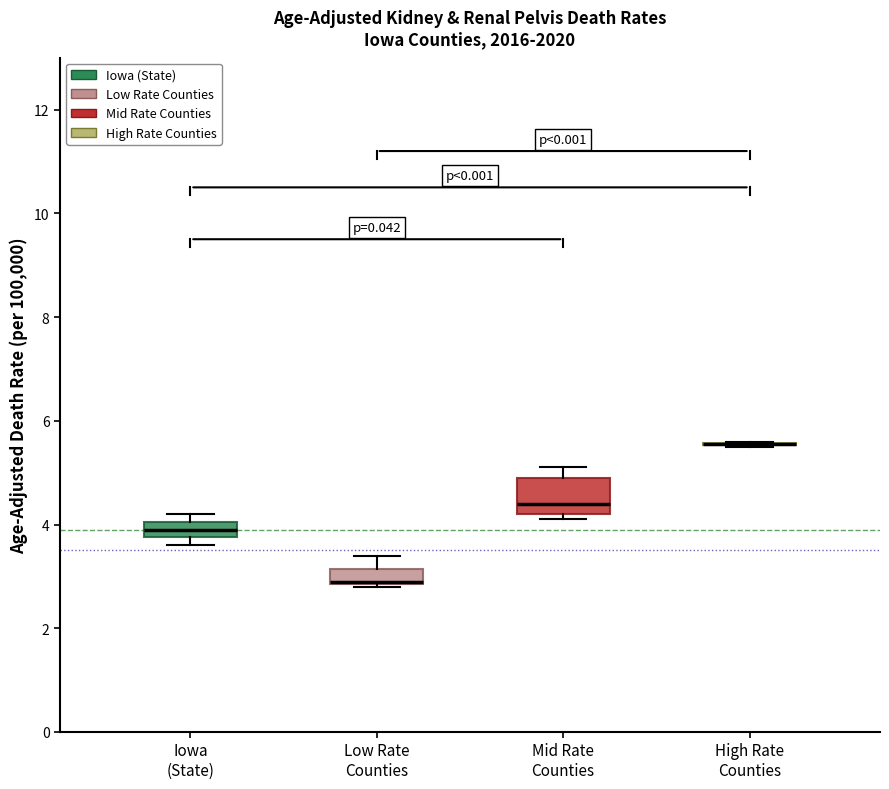

Where is the lower edge of the box for Low Rate Counties on the y-axis? The values are not printed on the chart, so give them approximately, as read against the axis.

2.8